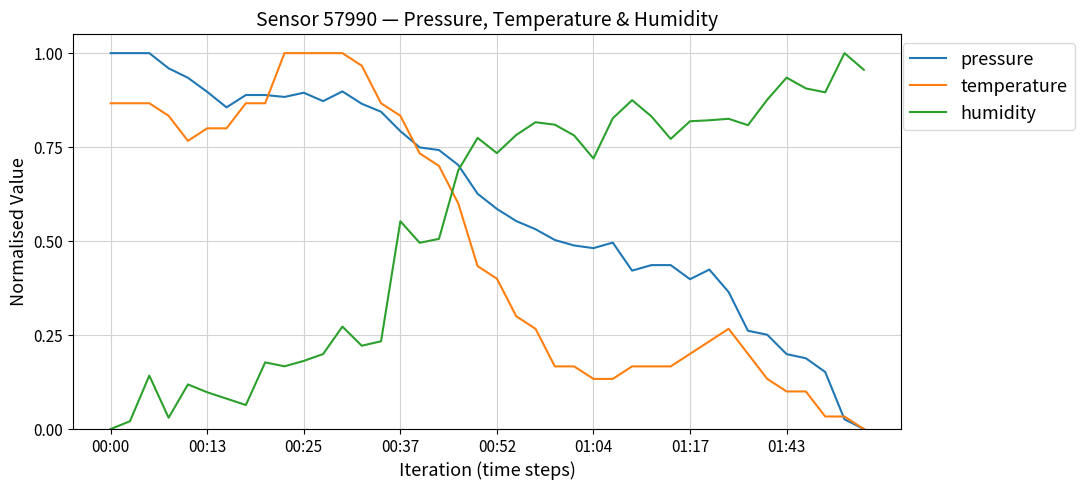

Rank the series by their average value, from lowest to highest.

temperature, humidity, pressure